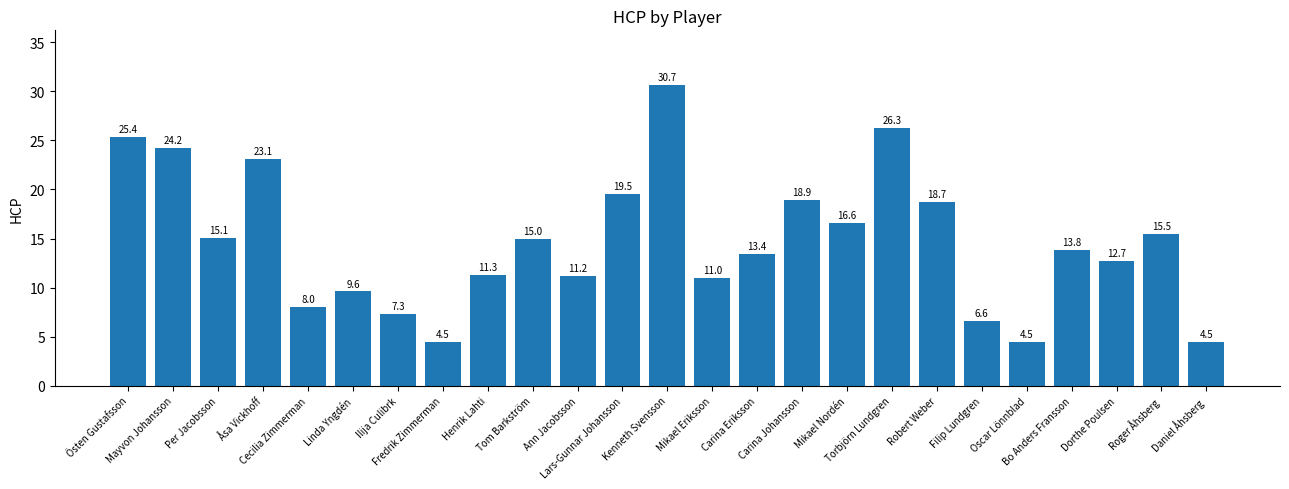

What is the difference between the maximum and minimum values?

26.2